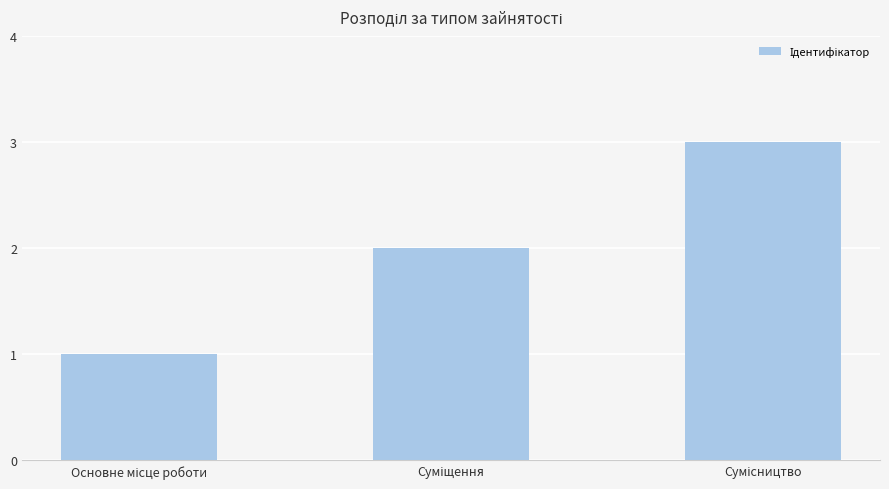

How many values are between 1 and 3?

3